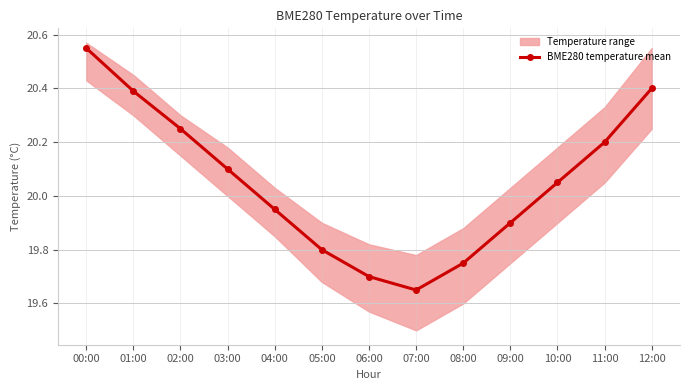

Rank the categories by value from highest to lowest.

00:00, 12:00, 01:00, 02:00, 11:00, 03:00, 10:00, 04:00, 09:00, 05:00, 08:00, 06:00, 07:00